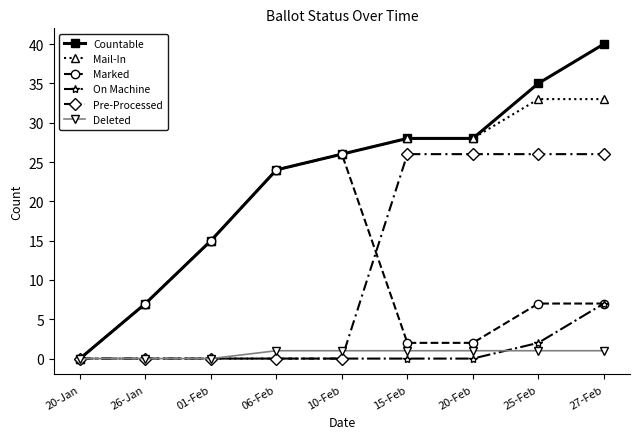

How many distinct data groups are displayed?

6